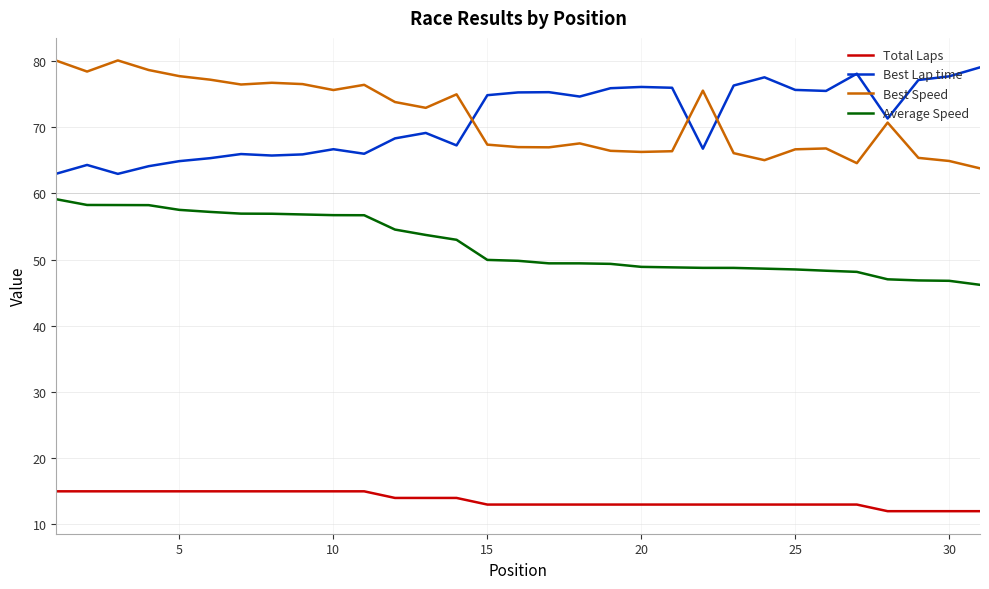

What is the maximum value for Best Lap time?

79.0